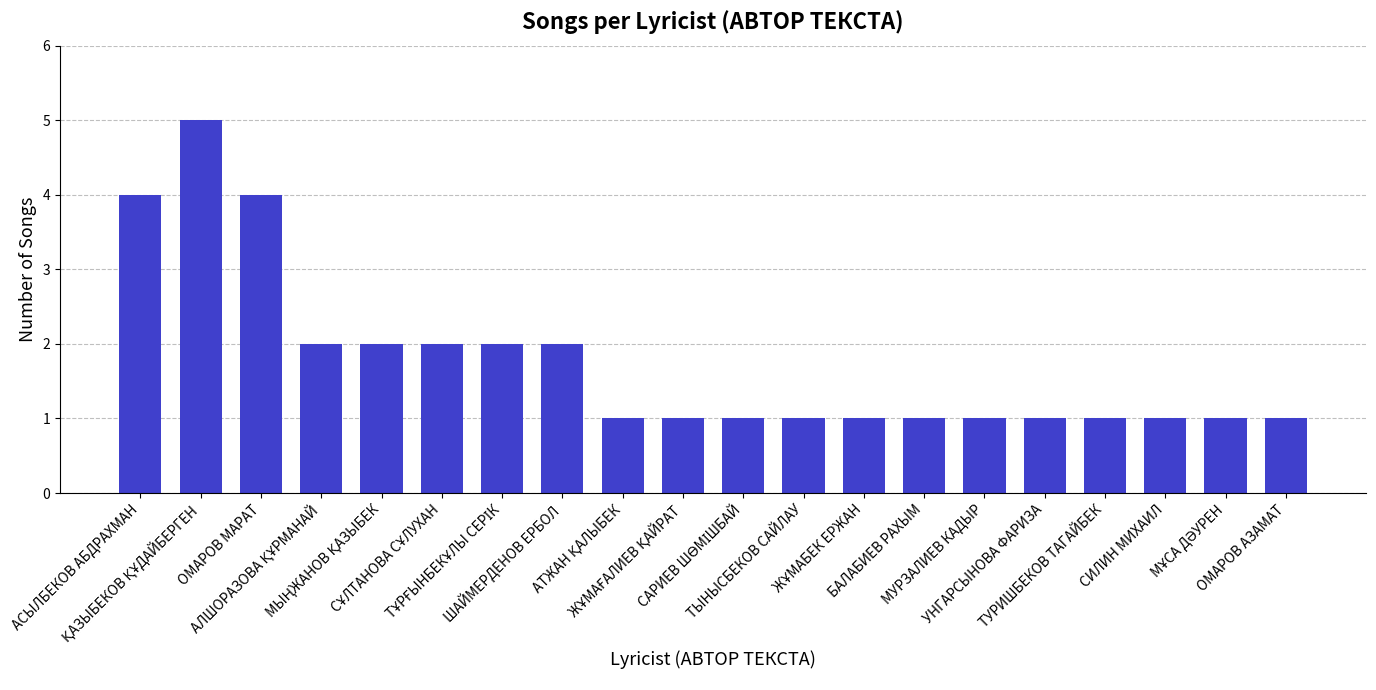

What is the value of the 8th bar from the left?

2